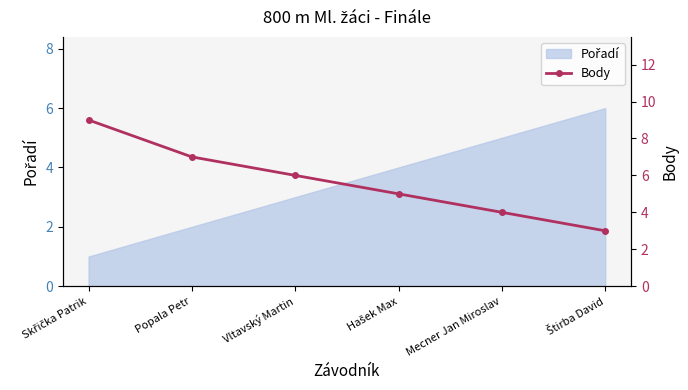

The value at Mecner Jan Miroslav is 4. True or false?

True